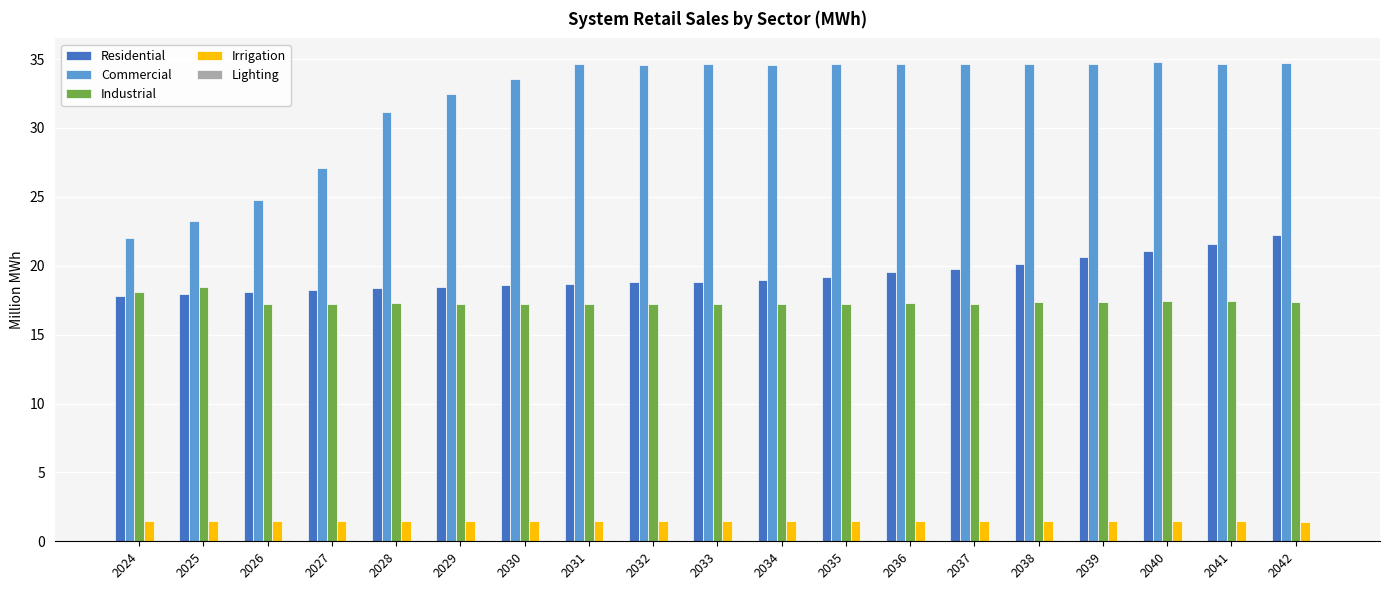

What is the maximum value shown in the chart?

34.8